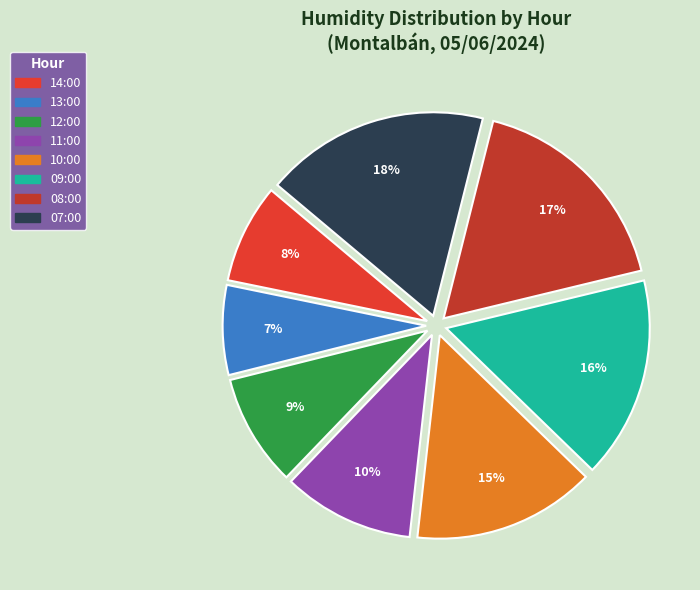

Rank the categories by value from highest to lowest.

07:00, 08:00, 09:00, 10:00, 11:00, 12:00, 14:00, 13:00